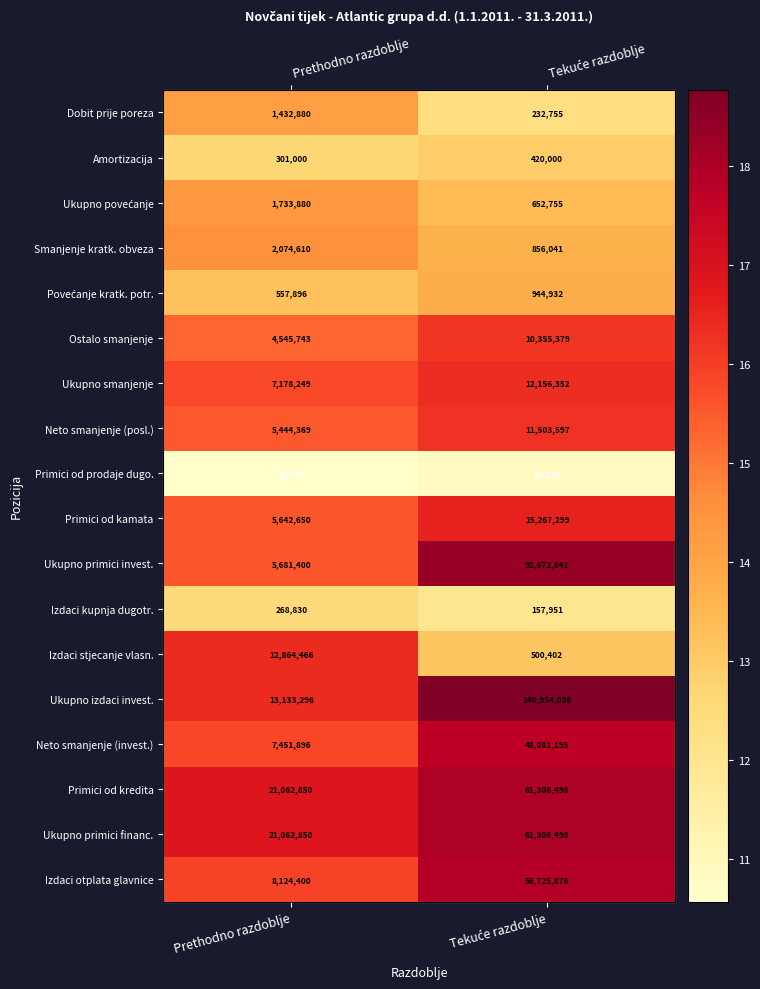

True or false: Dobit prije poreza has a value of 8.9 at Prethodno razdoblje.

False